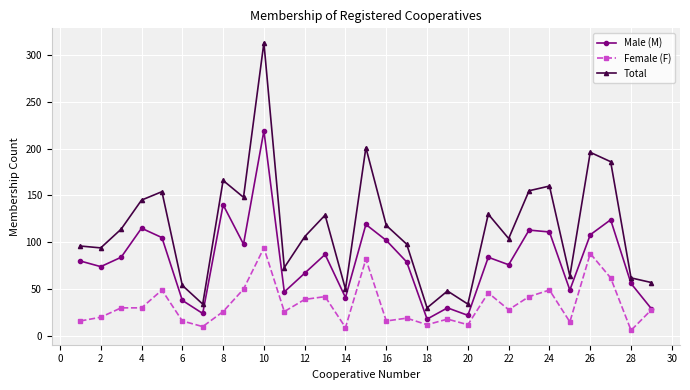

List the series in order of their peak value, lowest first.

Female (F), Male (M), Total